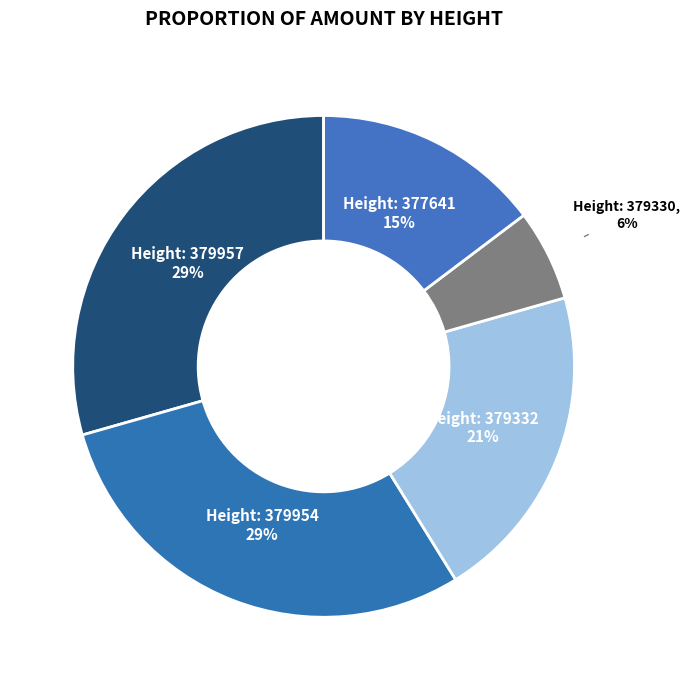

Count the number of slices in the pie.

5